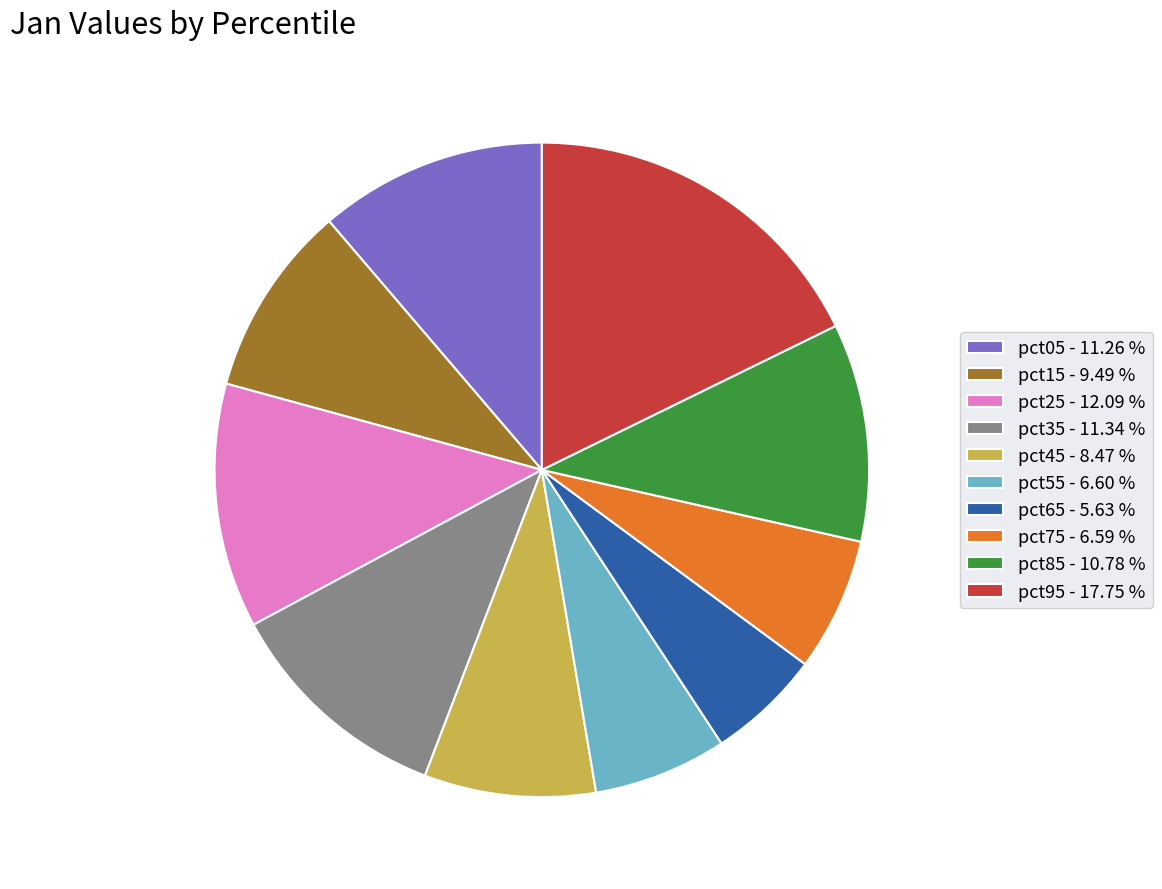

Between pct45 - 8.47 % and pct35 - 11.34 %, which is larger?

pct35 - 11.34 %